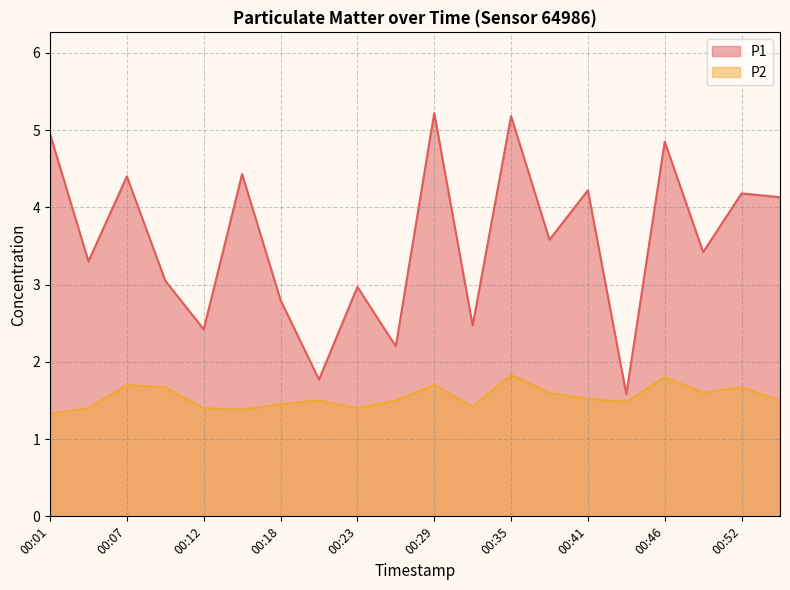

How many lines are shown in the chart?

2